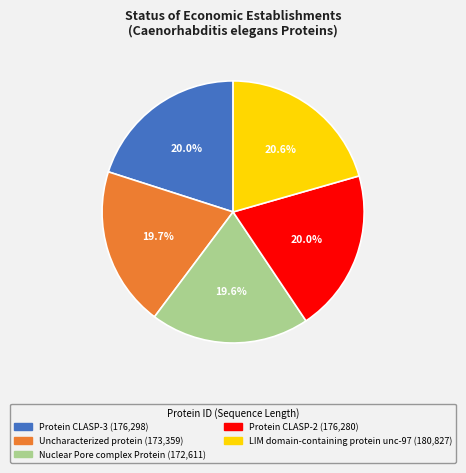

Which slice is the largest?

LIM domain-containing protein unc-97